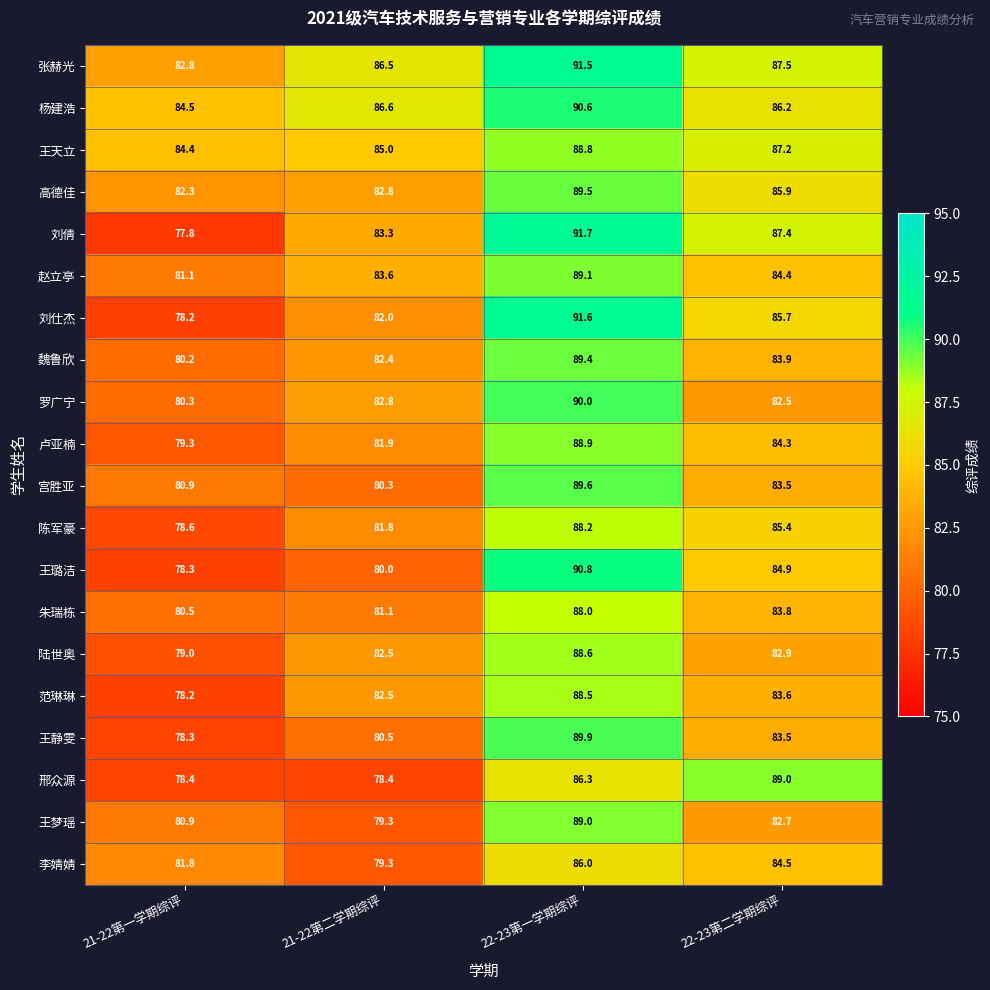

The 范琳琳 series shows 78.2 at 21-22第一学期综评. True or false?

True